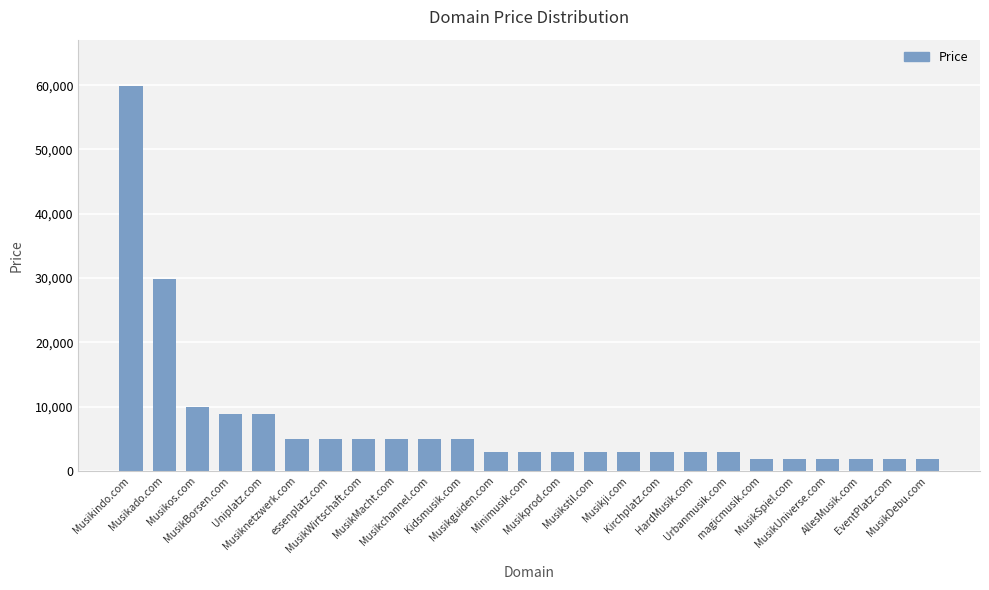

What is the smallest value displayed?

1888